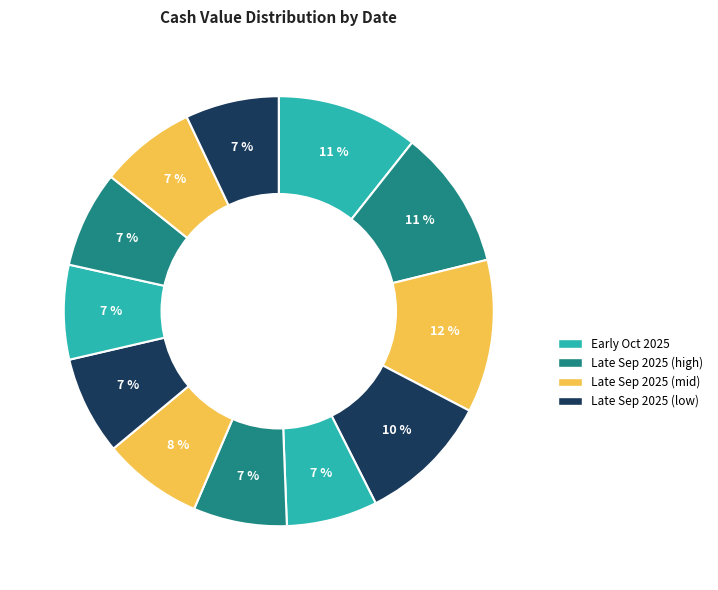

Count the number of slices in the pie.

12